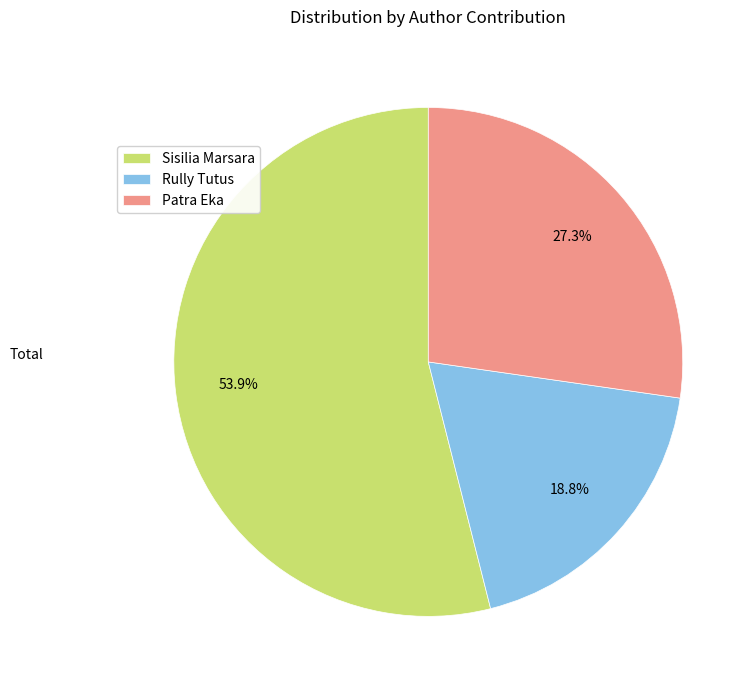

To the nearest percent, what percentage of the pie is Sisilia Marsara?

54%